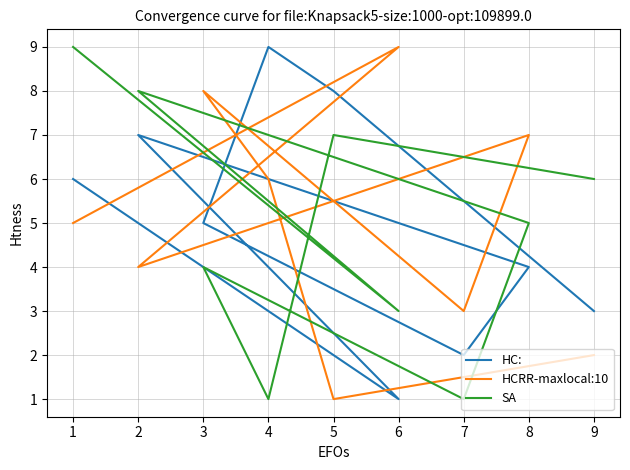

How many data points in SA are above 5?

4